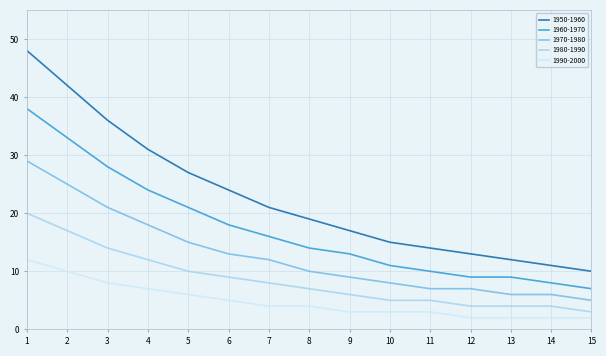

Which series has the widest spread of values?

1950-1960